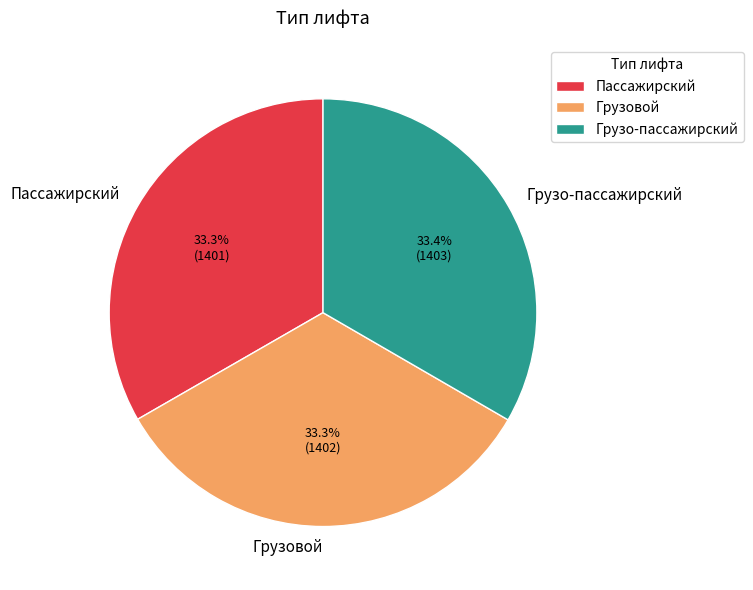

Is the sum of Грузо-пассажирский and Пассажирский greater than half?

Yes